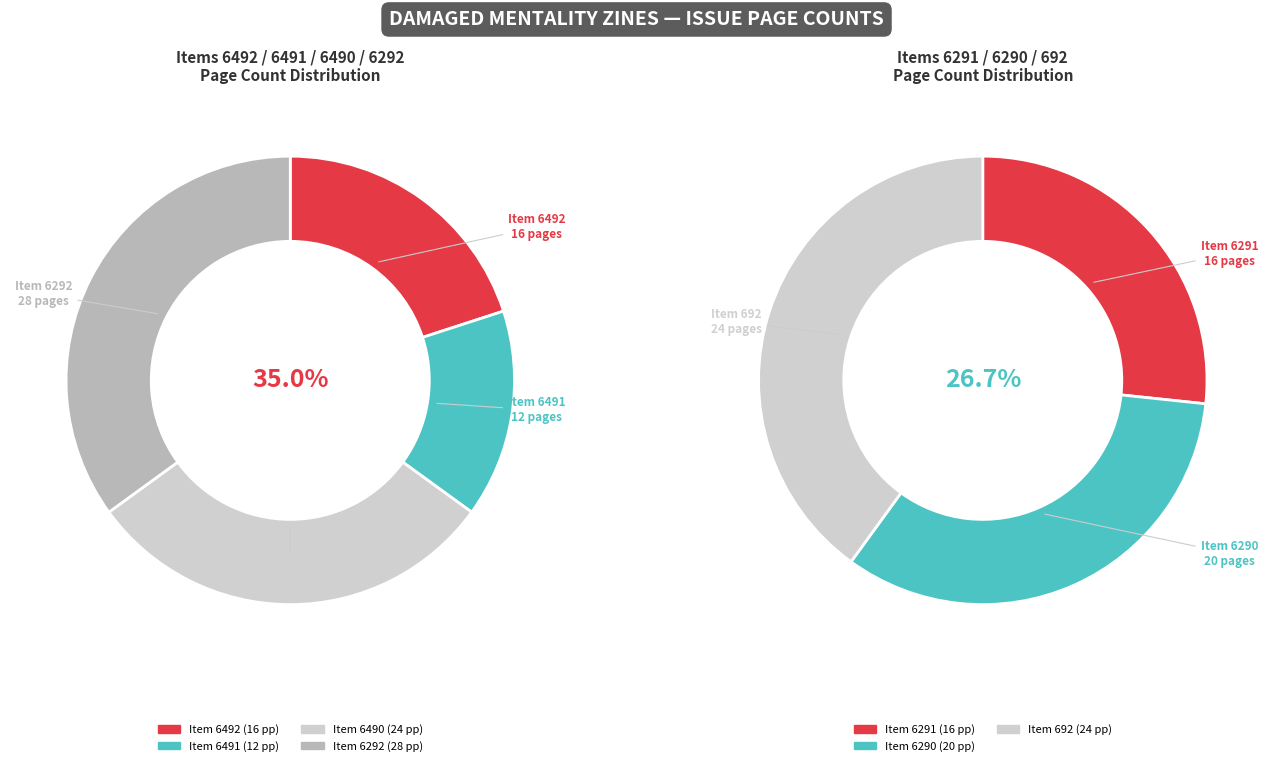

Rank the categories by value from lowest to highest.

Z07843 (Item 6491), Z07844 (Item 6492), Z06892 (Item 6291), Z06890 (Item 6290), Z03473 (Item 6490), Z06891 (Item 692), Z07602 (Item 6292)